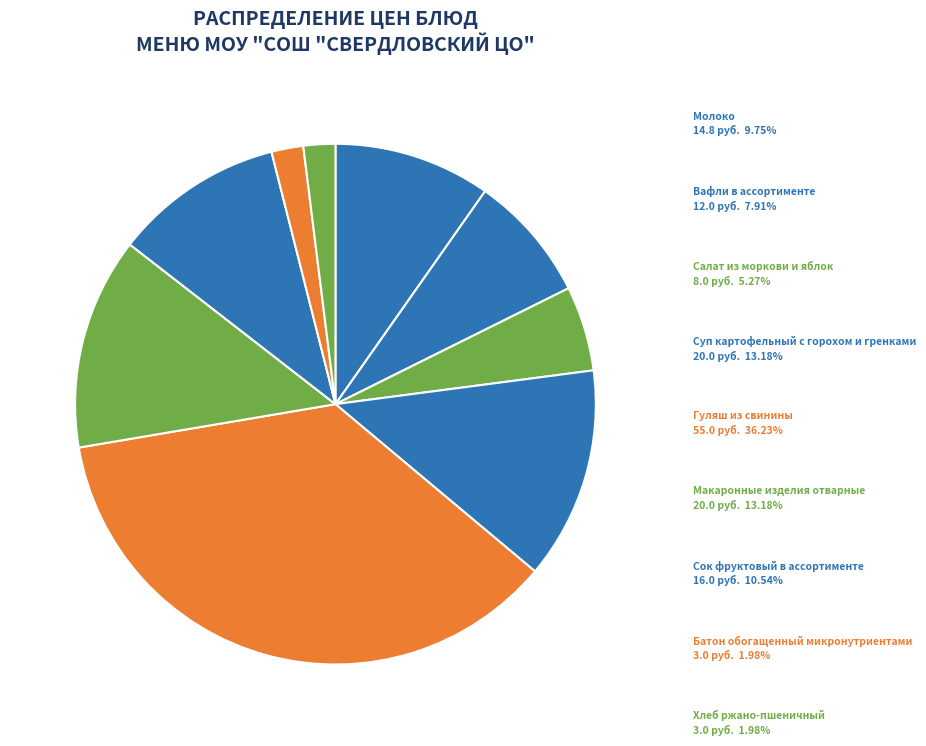

How many segments does this pie chart have?

9